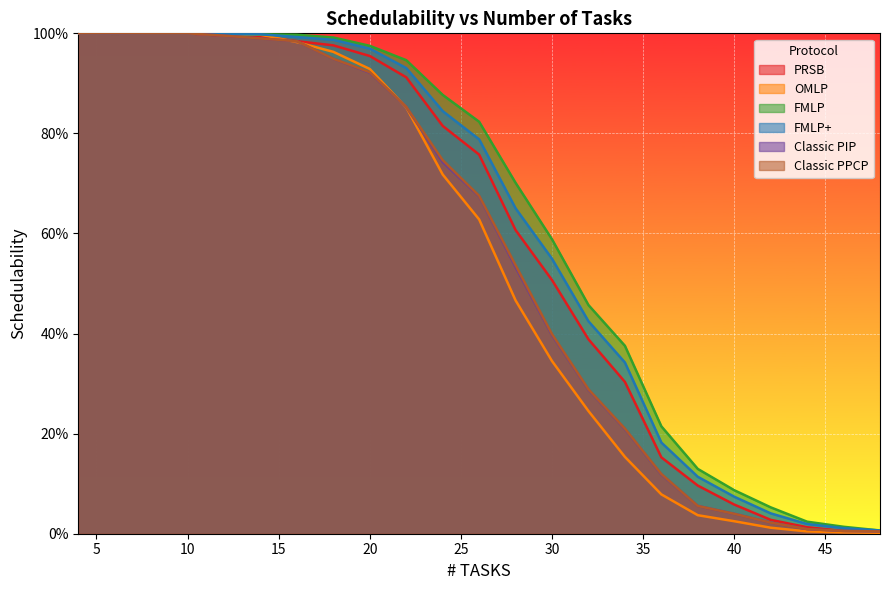

Between 12 and 26, which series saw the biggest shift?

OMLP